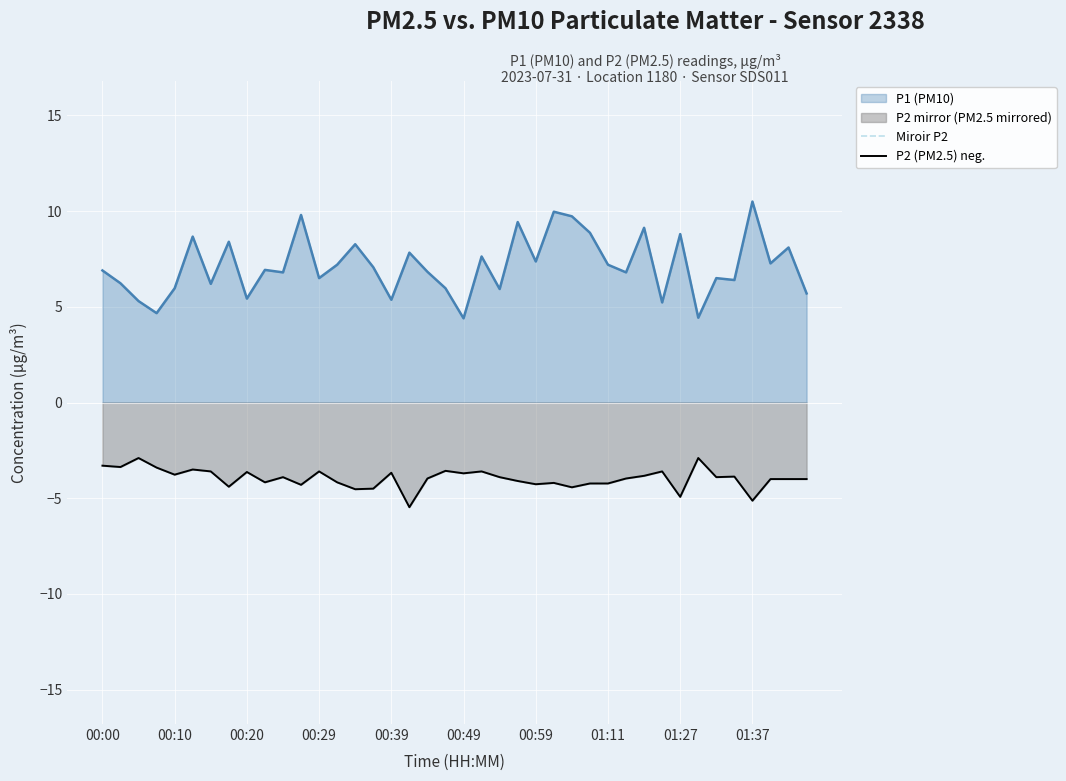

Is it true that Miroir P2 equals -4.2 at 01:11?

True